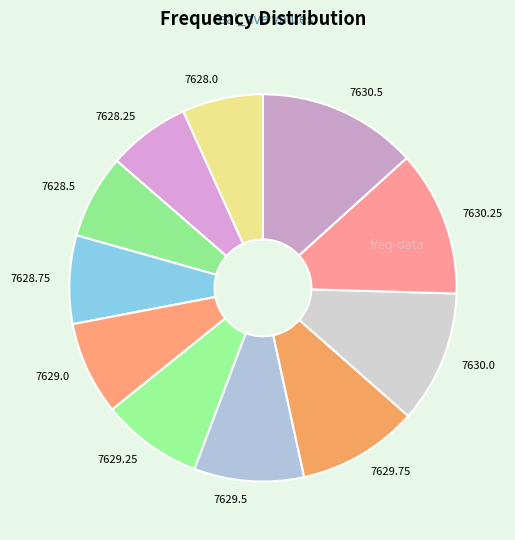

Is the sum of 7628.25 and 7628.75 greater than half?

No